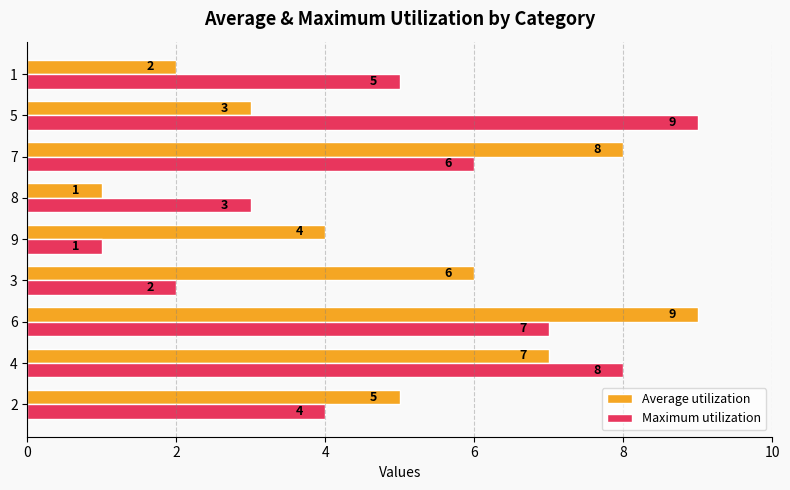

At which category is the sum across all series the highest?

6